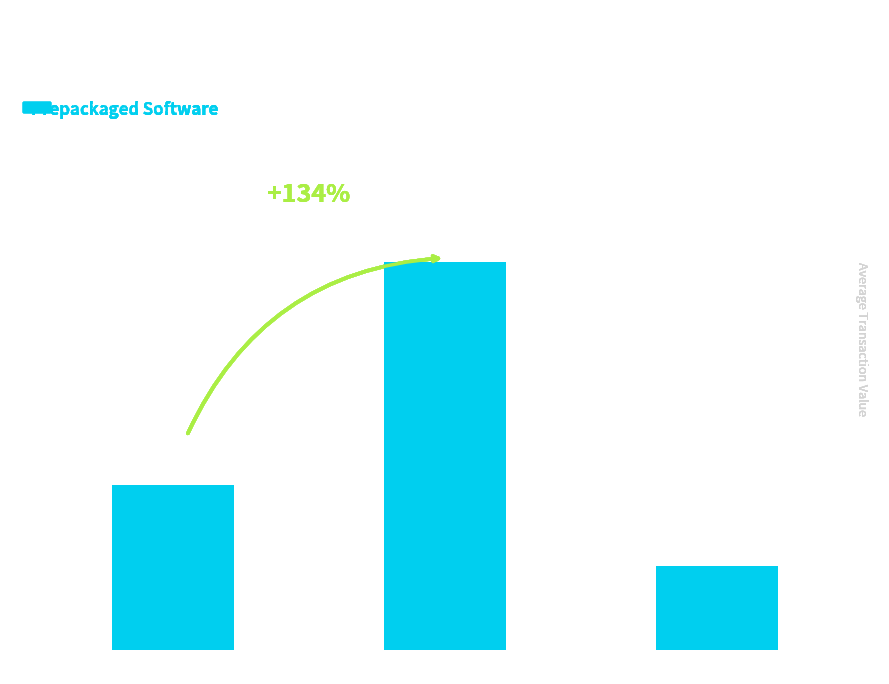

Rank the categories by value from highest to lowest.

2020-02-28, 2020-03-03, 2019-11-28